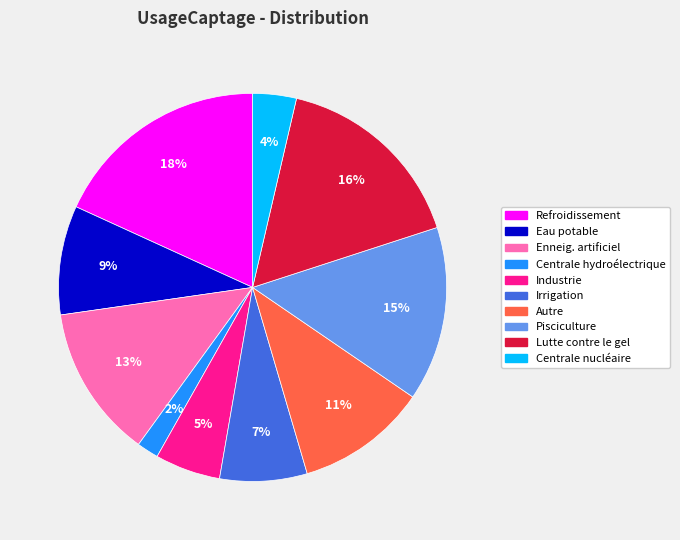

Does Pisciculture account for over 50% of the chart?

No